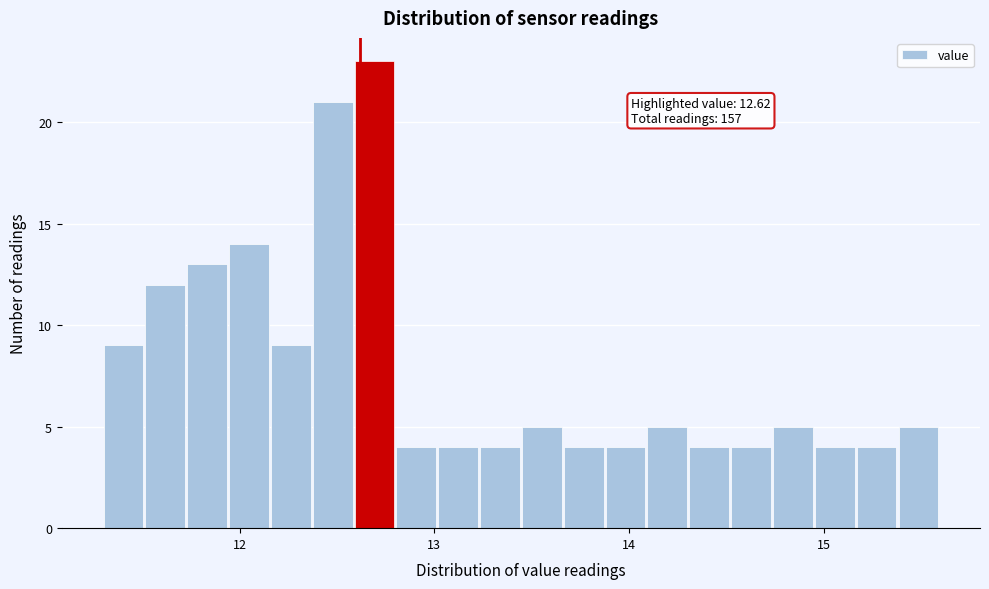

Read against the x-axis, roughly where is the centre of the tallest bar?

12.7